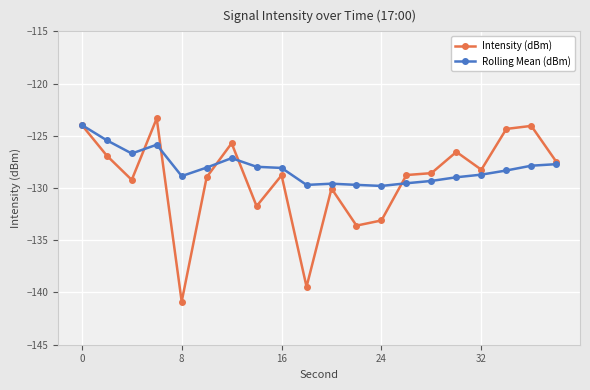

What is the maximum value for Rolling Mean (dBm)?

-124.0